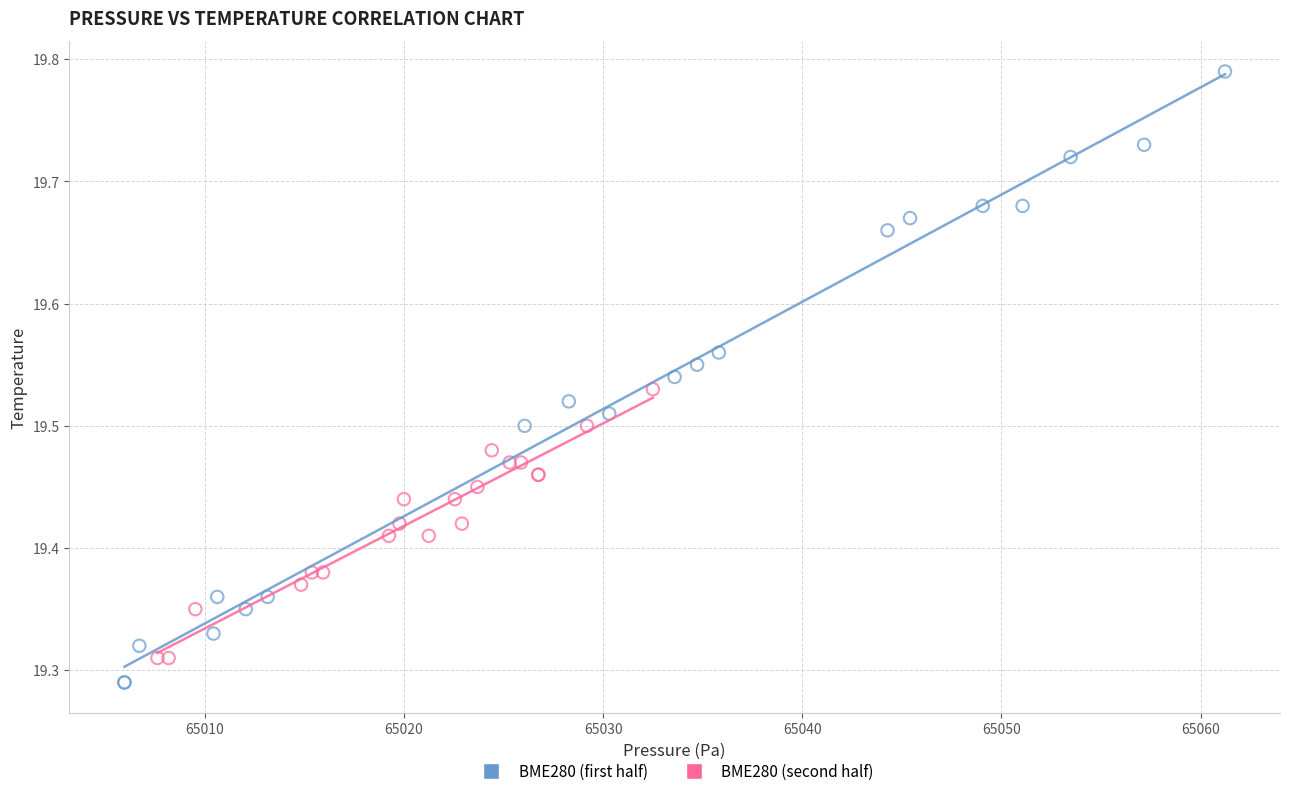

Which series reaches the maximum Y coordinate?

BME280 (first half)